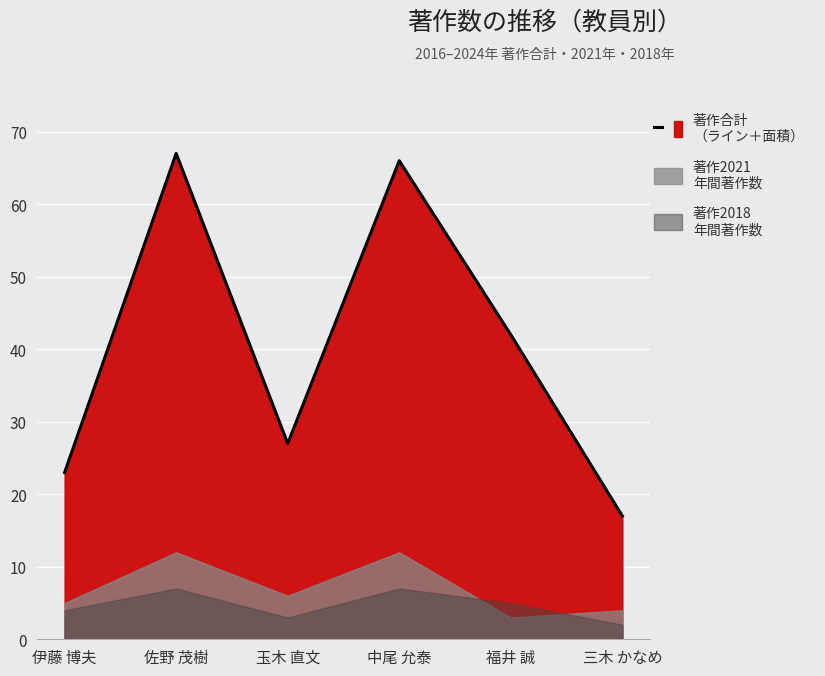

Between 三木 かなめ and 伊藤 博夫, which is larger?

伊藤 博夫